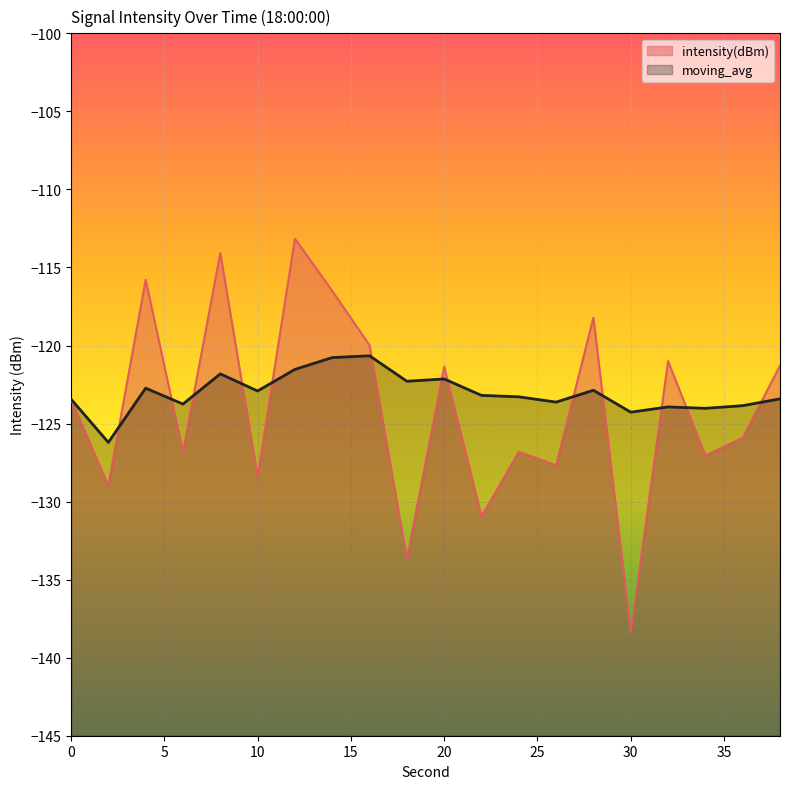

Reading right to left, what are all the values shown in this chart?

intensity(dBm): 38=-121.3	36=-125.9	34=-127.0	32=-121.0	30=-138.4	28=-118.2	26=-127.7	24=-126.8	22=-131.0	20=-121.4	18=-133.7	16=-120.0	14=-116.5	12=-113.2	10=-128.4	8=-114.1	6=-126.8	4=-115.8	2=-129.0	0=-123.4
moving_avg: 38=-123.4	36=-123.9	34=-124.0	32=-123.9	30=-124.3	28=-122.9	26=-123.6	24=-123.3	22=-123.2	20=-122.1	18=-122.3	16=-120.7	14=-120.8	12=-121.5	10=-122.9	8=-121.8	6=-123.8	4=-122.7	2=-126.2	0=-123.4